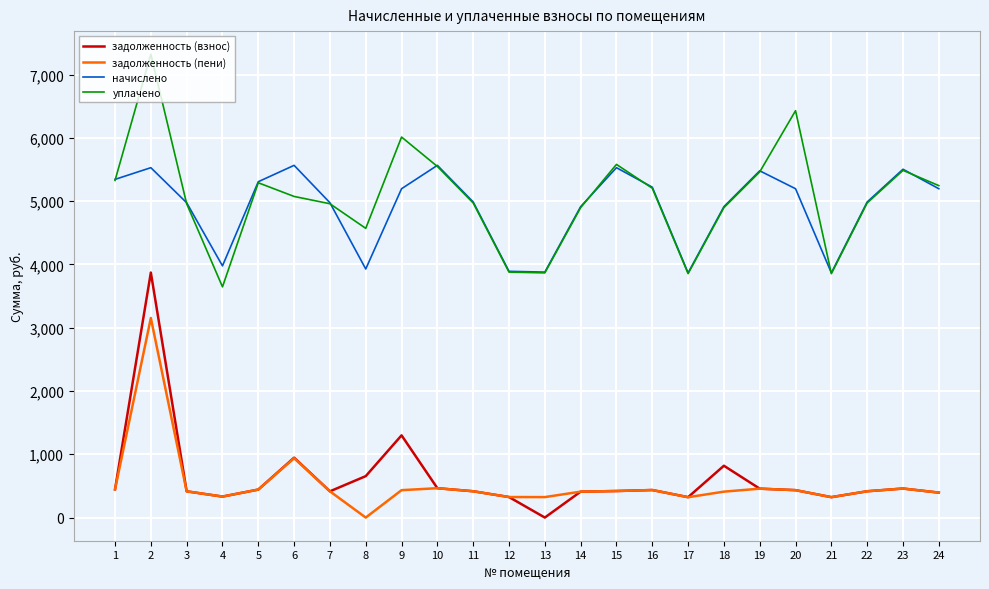

What is the maximum value for задолженность (взнос)?

3871.2